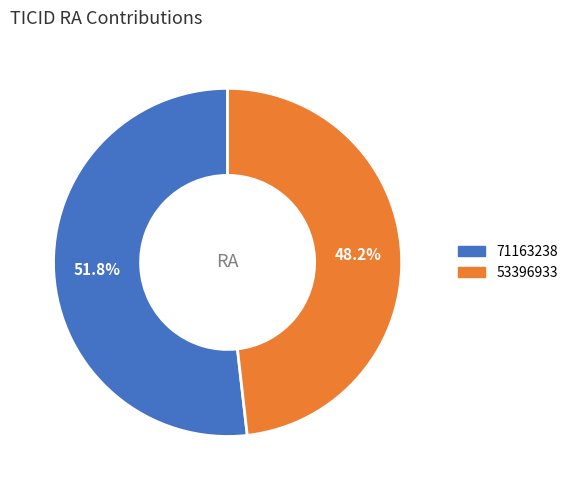

Which slice is the smallest?

53396933